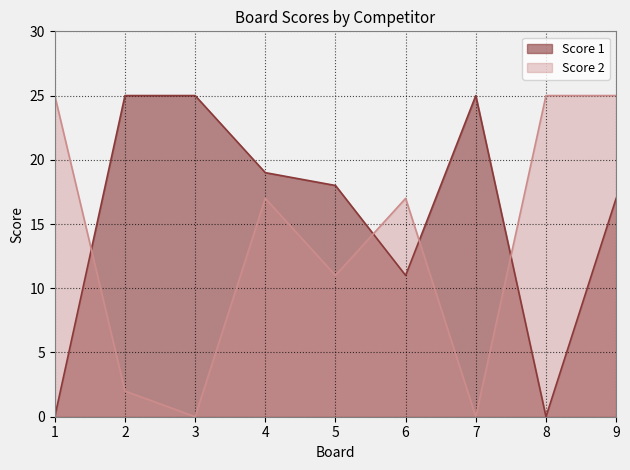

Which series changed the most between 7 and 8?

Score 1